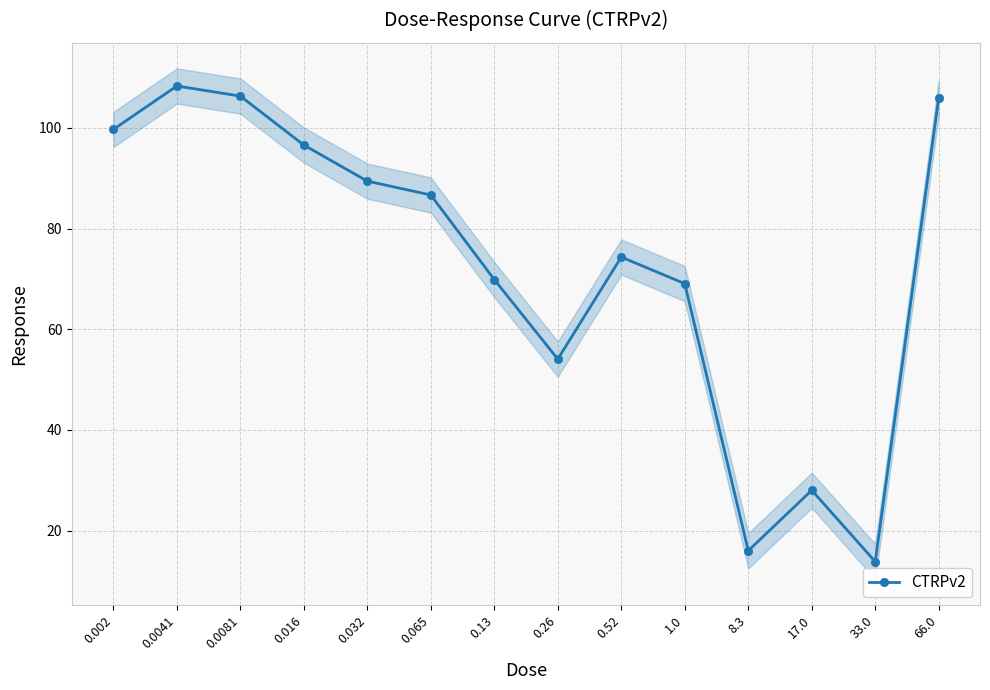

Reading left to right, extract all data points from this chart.

99.7	108.3	106.3	96.6	89.4	86.7	69.9	54.1	74.3	69.0	16.0	28.0	13.8	106.0